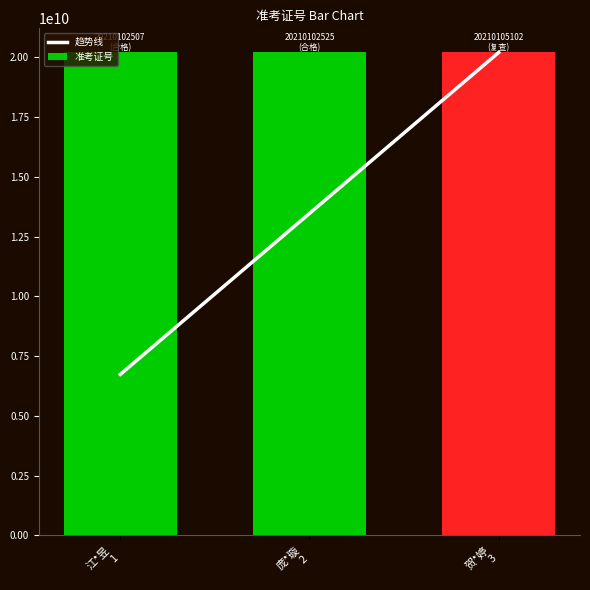

Rank the series by their maximum value, from highest to lowest.

趋势线, 准考证号